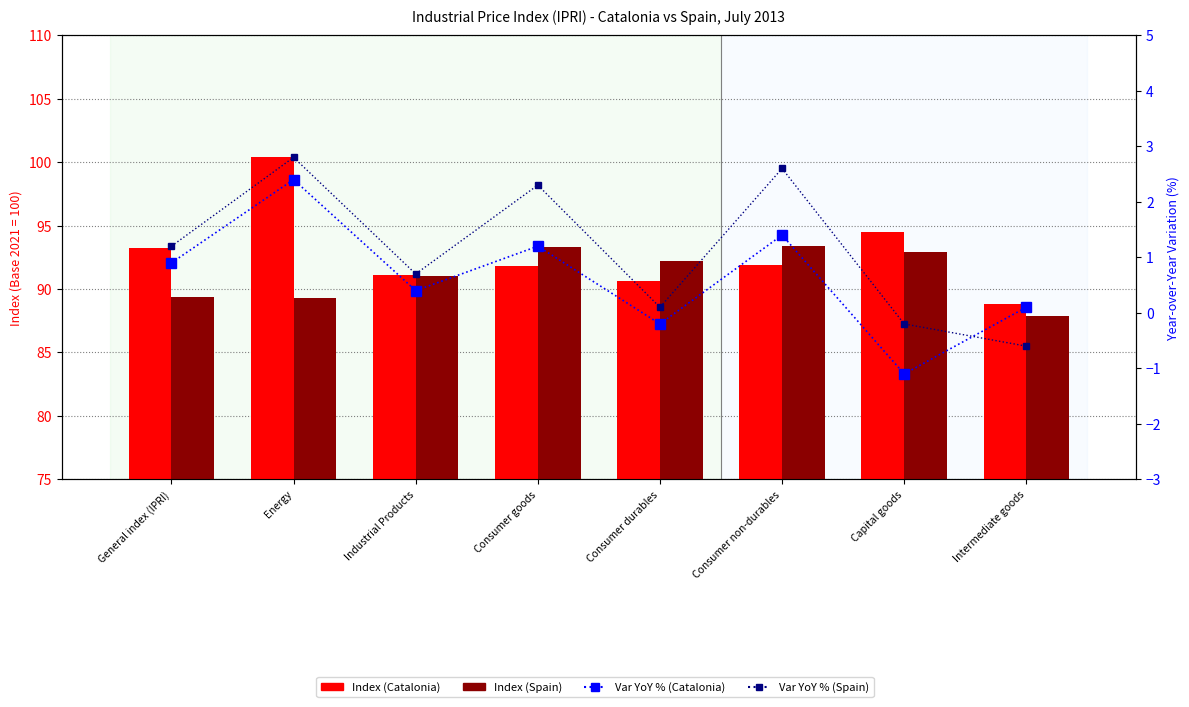

At how many categories does at least one series exceed 66?

8